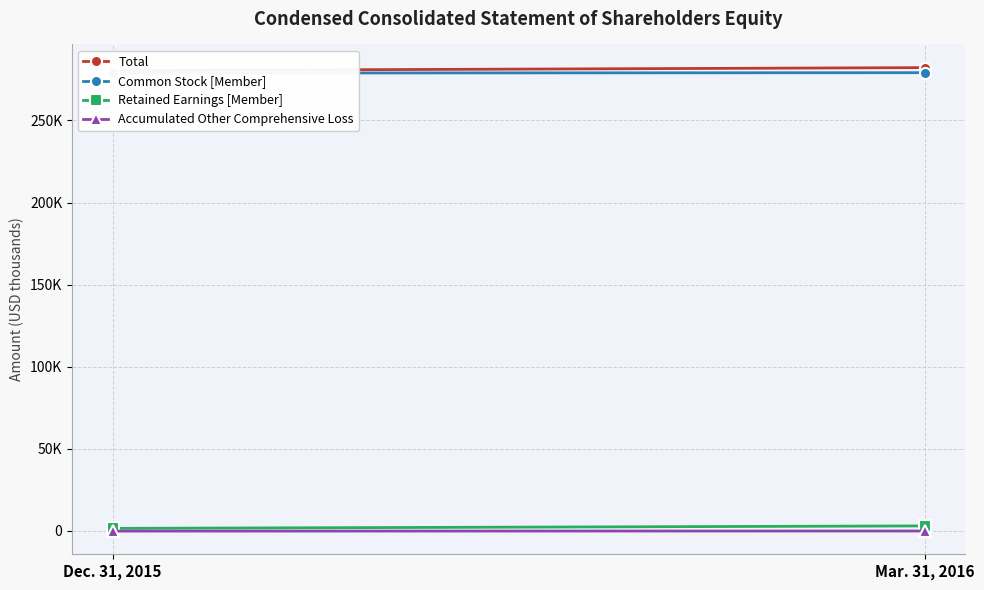

Between Mar. 31, 2016 and Dec. 31, 2015, which is larger?

Mar. 31, 2016